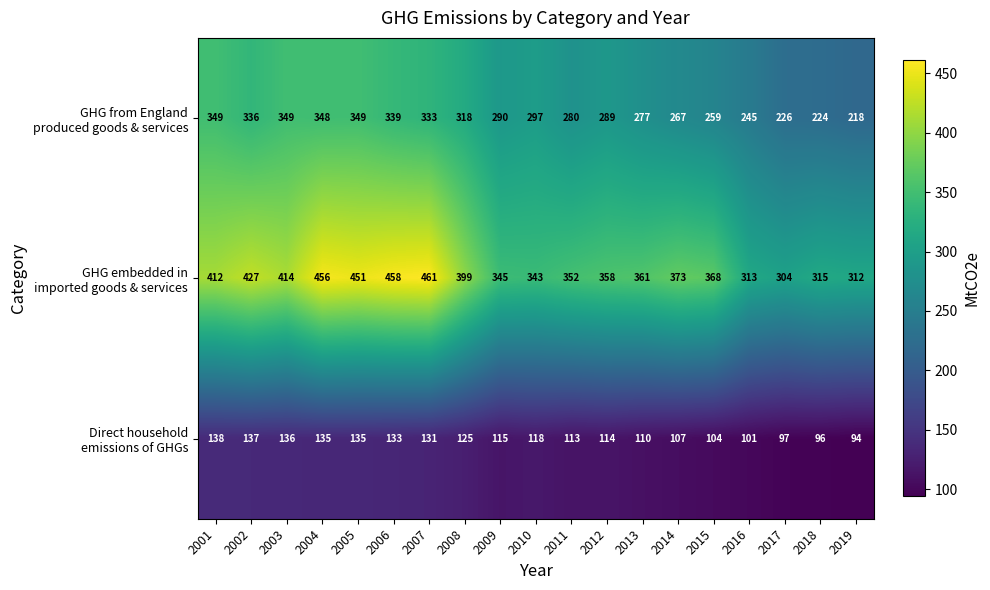

What is the difference between the highest and lowest values at 2019?

218